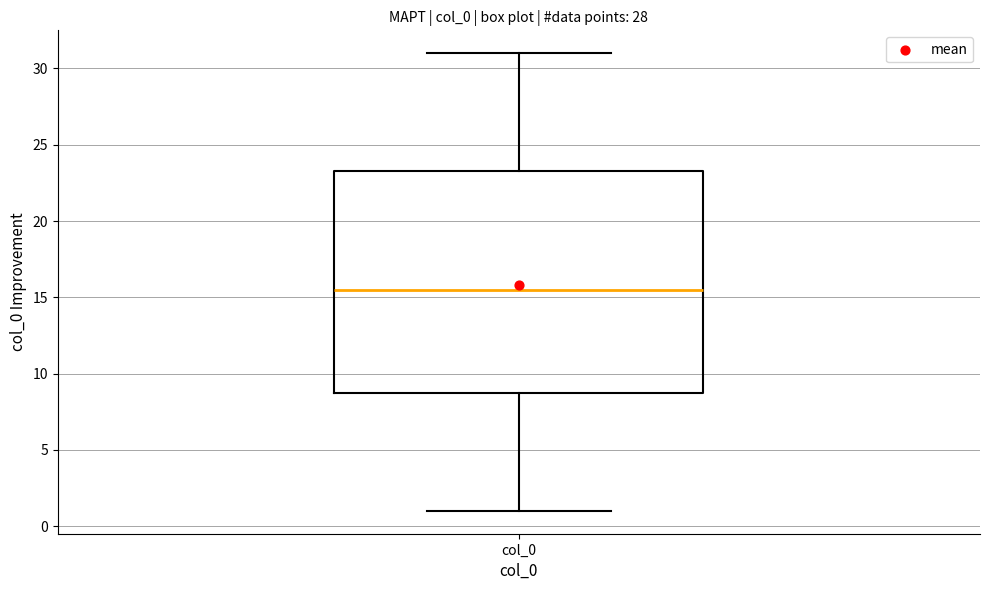

Transcribe this box plot: give where the median line is, the range the box spans, and where the two whiskers end, as read against the y-axis. The values are not printed on the chart, so give them approximately, as read against the axis.

median 15.5, box 9.0 to 23.5, whiskers 1.0 to 31.0